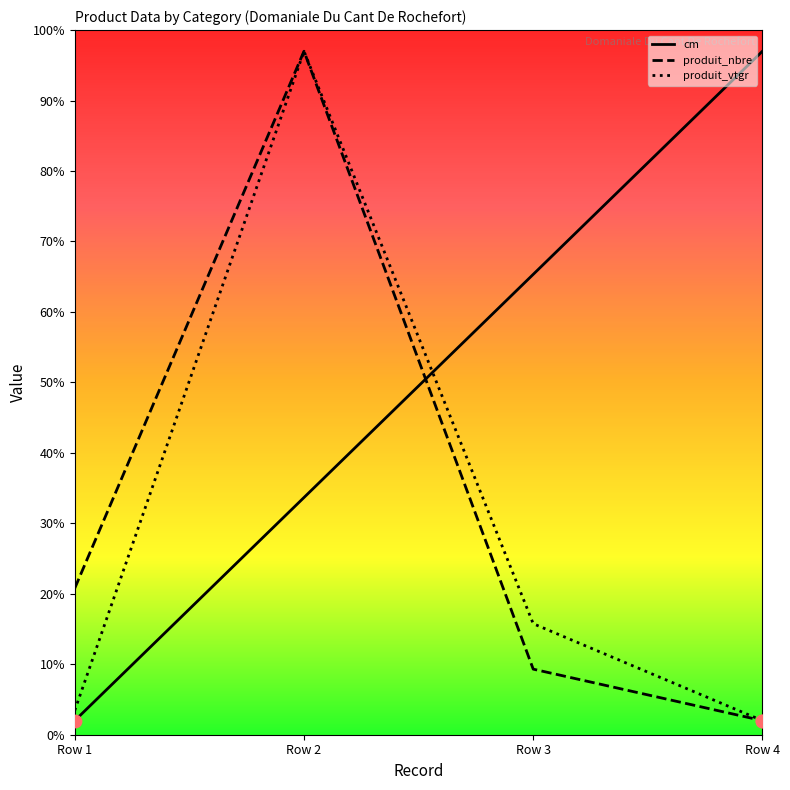

What are all the series names shown in the legend?

cm, produit_nbre, produit_vtgr